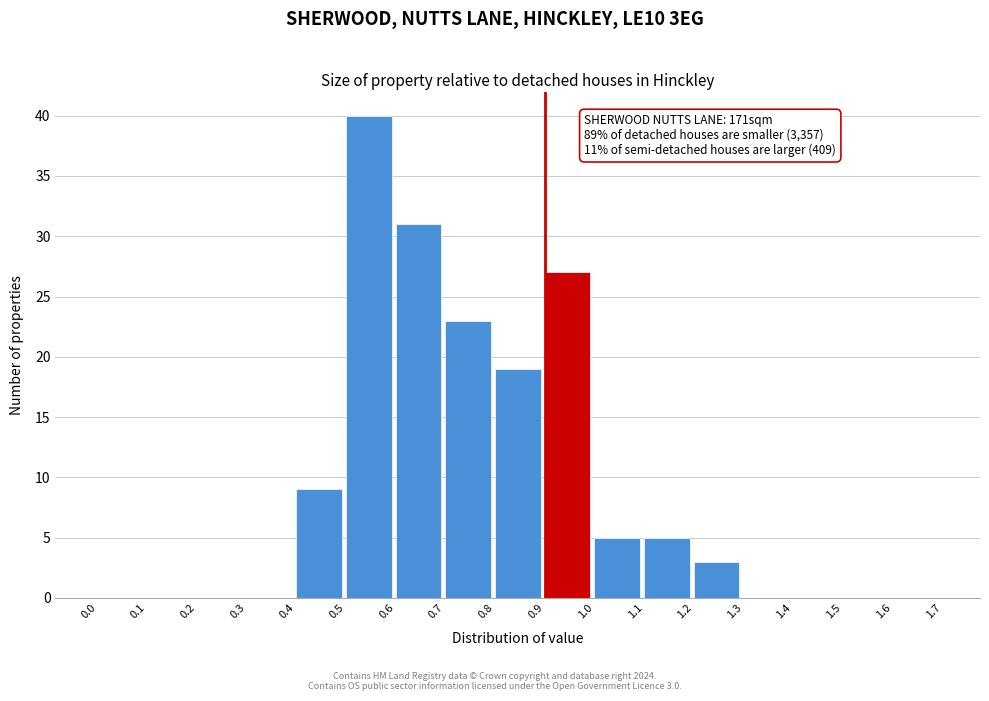

Over which range of the x-axis is the bar tallest?

0.5 to 0.6